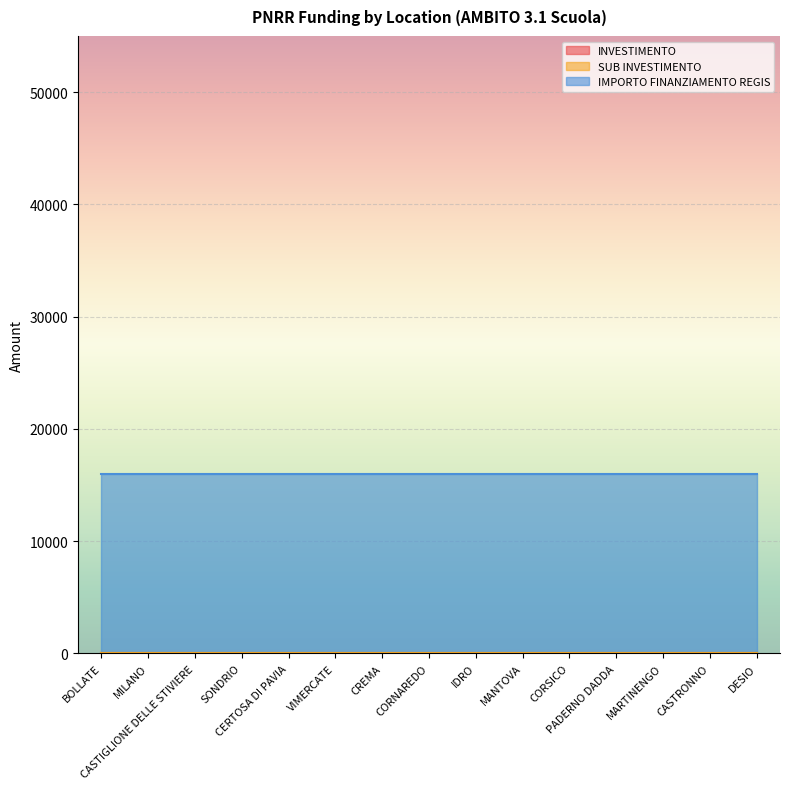

What is the spread (max minus min) of values at SONDRIO?

15996.8